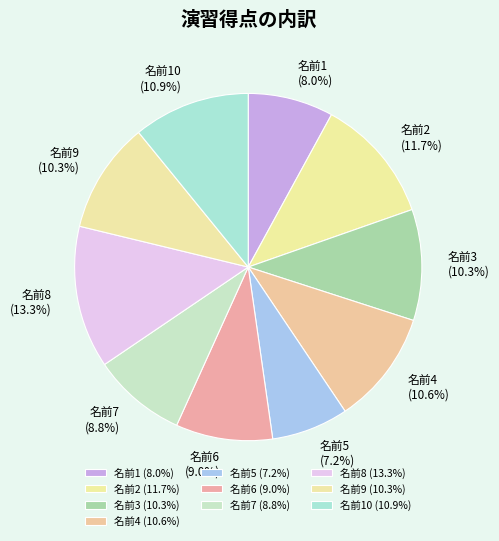

Approximately how many times larger is the value at 名前2 compared to 名前5?

1.6